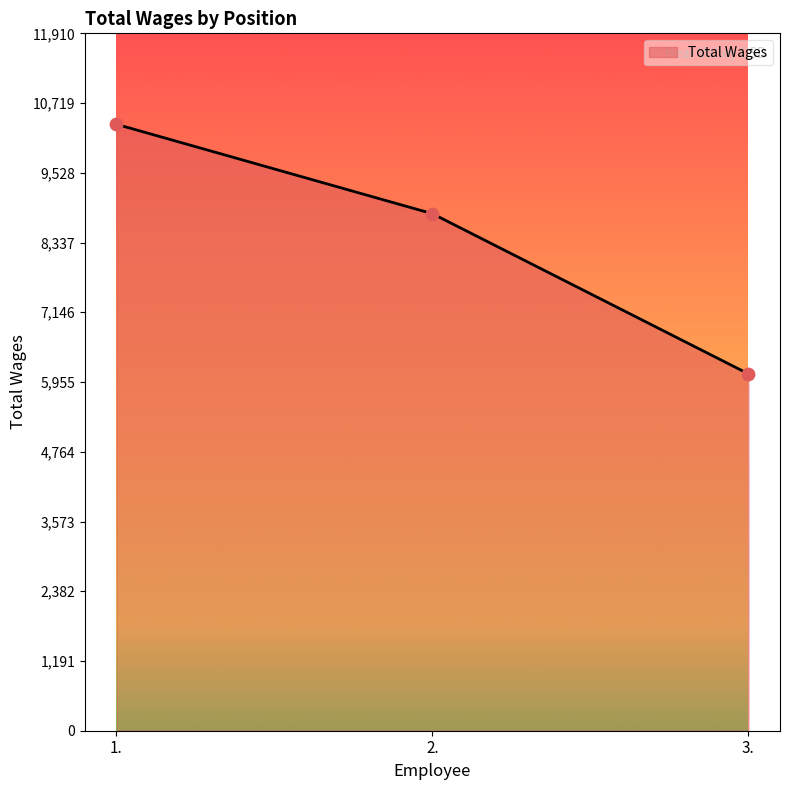

What is the change in value from 1. to 2.?

-1527